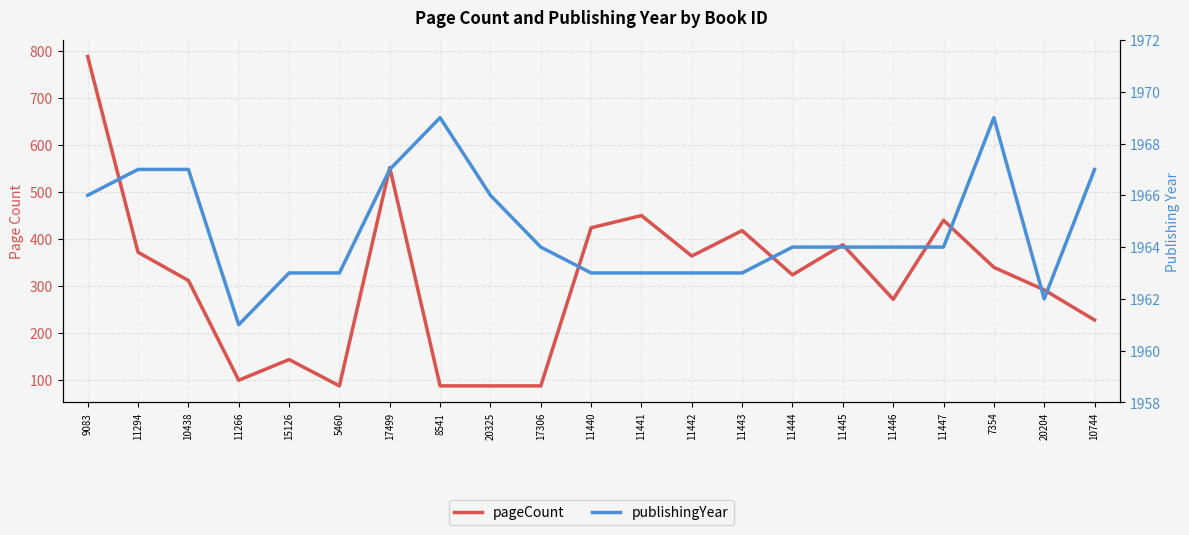

Which series has the largest total across all categories?

publishingYear